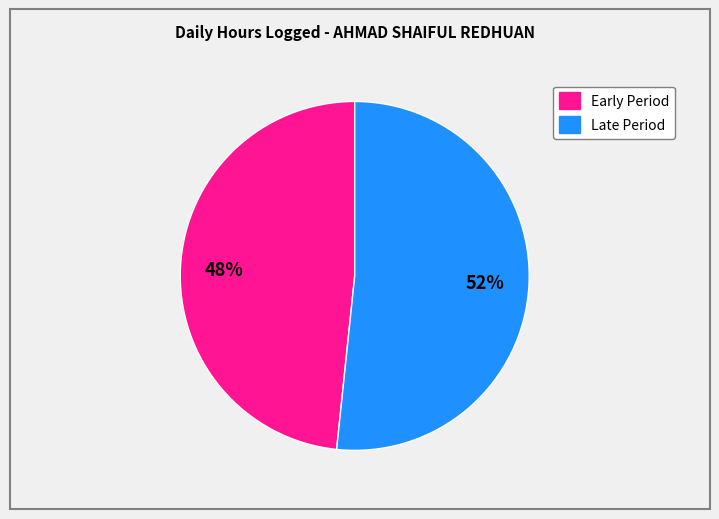

To the nearest percent, what is the average slice percentage?

50%